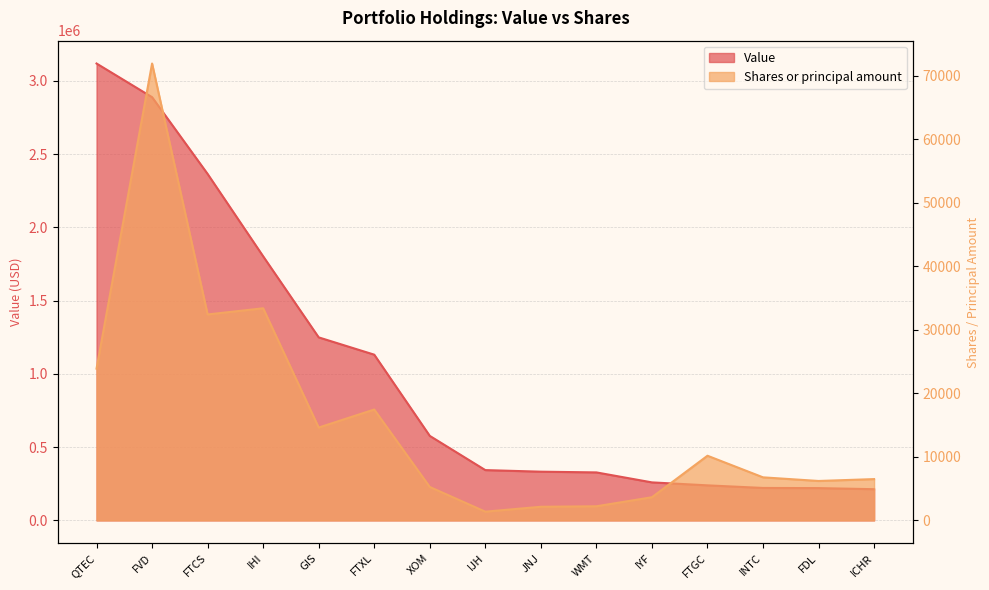

At how many categories does at least one series exceed 2323562?

3